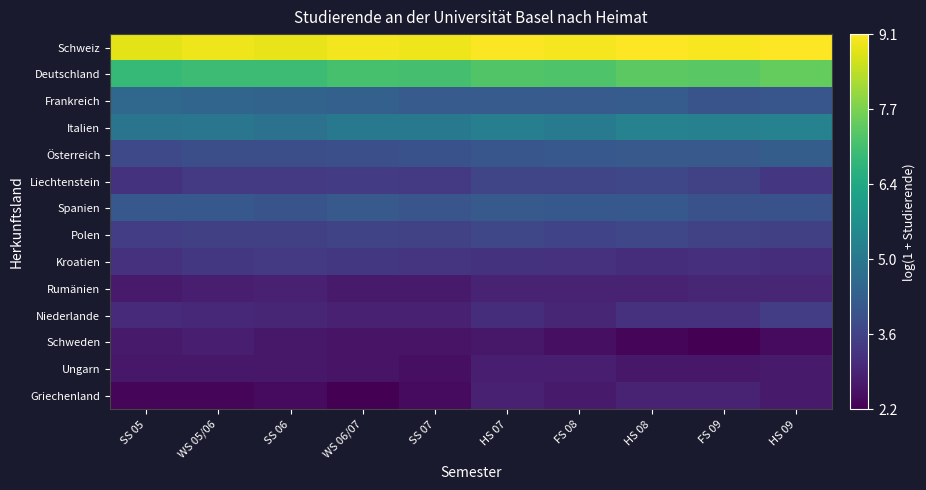

Reading right to left, what are all the values shown in this chart?

Schweiz: HS 09=9.1	FS 09=9.1	HS 08=9.1	FS 08=9.0	HS 07=9.1	SS 07=8.9	WS 06/07=9.0	SS 06=8.9	WS 05/06=9.0	SS 05=8.8
Deutschland: HS 09=7.5	FS 09=7.3	HS 08=7.4	FS 08=7.2	HS 07=7.2	SS 07=7.1	WS 06/07=7.1	SS 06=7.0	WS 05/06=6.9	SS 05=6.8
Frankreich: HS 09=4.1	FS 09=4.0	HS 08=4.2	FS 08=4.2	HS 07=4.2	SS 07=4.2	WS 06/07=4.3	SS 06=4.4	WS 05/06=4.5	SS 05=4.5
Italien: HS 09=5.3	FS 09=5.2	HS 08=5.3	FS 08=5.1	HS 07=5.2	SS 07=5.0	WS 06/07=5.0	SS 06=4.8	WS 05/06=4.9	SS 05=4.9
Österreich: HS 09=4.2	FS 09=4.1	HS 08=4.1	FS 08=4.1	HS 07=4.1	SS 07=4.0	WS 06/07=3.9	SS 06=3.9	WS 05/06=3.9	SS 05=3.7
Liechtenstein: HS 09=3.3	FS 09=3.5	HS 08=3.7	FS 08=3.6	HS 07=3.6	SS 07=3.4	WS 06/07=3.4	SS 06=3.4	WS 05/06=3.4	SS 05=3.2
Spanien: HS 09=3.9	FS 09=3.9	HS 08=4.1	FS 08=4.1	HS 07=4.1	SS 07=4.0	WS 06/07=4.1	SS 06=4.0	WS 05/06=4.1	SS 05=4.1
Polen: HS 09=3.5	FS 09=3.5	HS 08=3.7	FS 08=3.6	HS 07=3.7	SS 07=3.6	WS 06/07=3.6	SS 06=3.5	WS 05/06=3.5	SS 05=3.5
Kroatien: HS 09=3.1	FS 09=3.1	HS 08=3.1	FS 08=3.2	HS 07=3.2	SS 07=3.3	WS 06/07=3.3	SS 06=3.4	WS 05/06=3.3	SS 05=3.2
Rumänien: HS 09=2.9	FS 09=2.9	HS 08=2.9	FS 08=2.9	HS 07=2.9	SS 07=2.7	WS 06/07=2.7	SS 06=2.8	WS 05/06=2.8	SS 05=2.7
Niederlande: HS 09=3.5	FS 09=3.2	HS 08=3.2	FS 08=2.9	HS 07=3.1	SS 07=2.8	WS 06/07=2.8	SS 06=2.9	WS 05/06=3.0	SS 05=3.0
Schweden: HS 09=2.4	FS 09=2.2	HS 08=2.3	FS 08=2.5	HS 07=2.6	SS 07=2.6	WS 06/07=2.6	SS 06=2.6	WS 05/06=2.8	SS 05=2.7
Ungarn: HS 09=2.7	FS 09=2.6	HS 08=2.6	FS 08=2.8	HS 07=2.8	SS 07=2.5	WS 06/07=2.6	SS 06=2.6	WS 05/06=2.6	SS 05=2.6
Griechenland: HS 09=2.7	FS 09=2.9	HS 08=2.9	FS 08=2.7	HS 07=2.8	SS 07=2.4	WS 06/07=2.2	SS 06=2.4	WS 05/06=2.3	SS 05=2.3